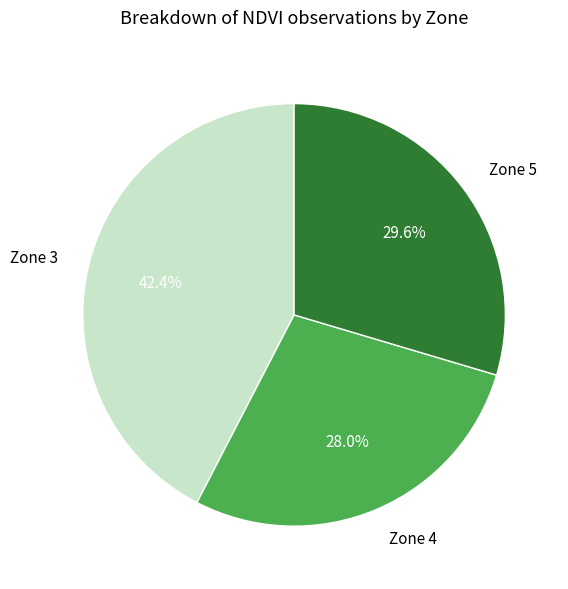

What is the largest slice in the pie chart?

Zone 3